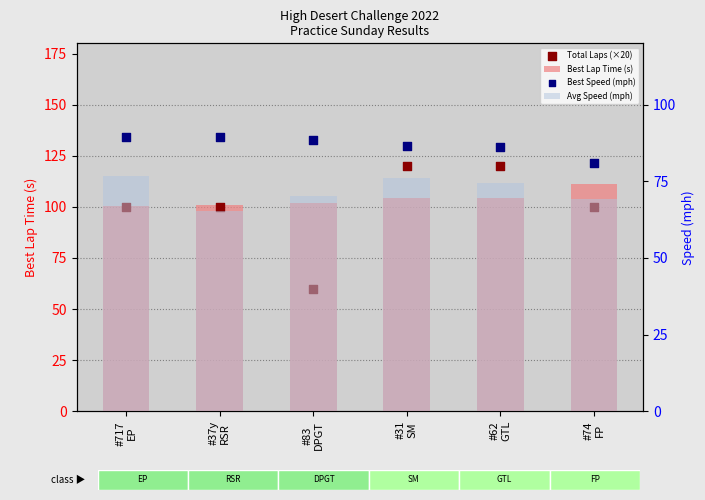

Is the value of Total Laps (×20) at #74
FP greater than the value of Avg Speed (mph) at #74
FP?

Yes